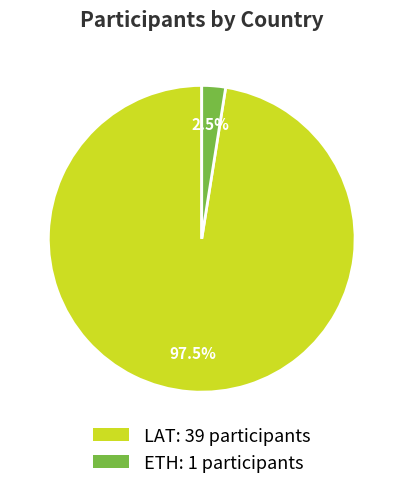

Which slice is the smallest?

ETH